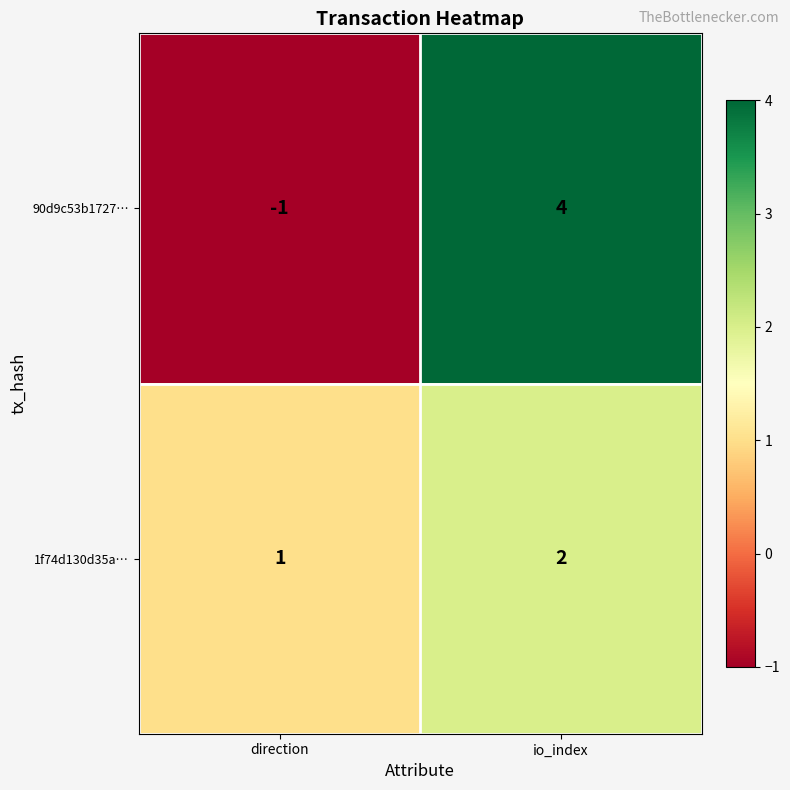

Reading left to right, transcribe all the data shown in this chart.

90d9c53b1727…: -1	4
1f74d130d35a…: 1	2